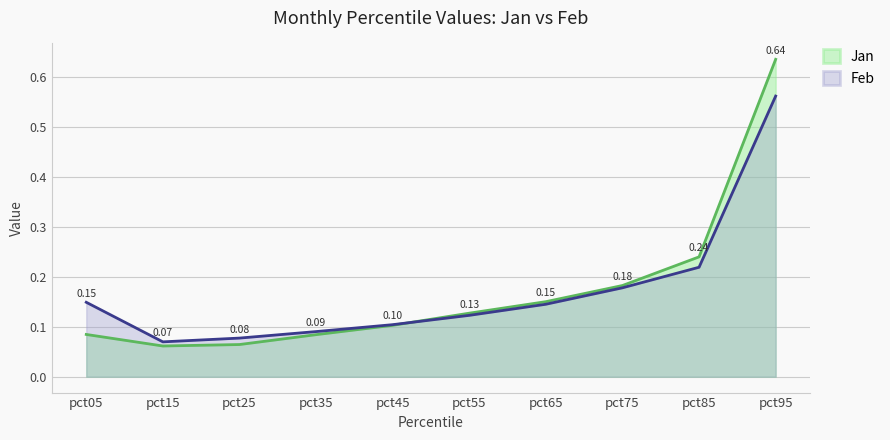

How many lines are shown in the chart?

2